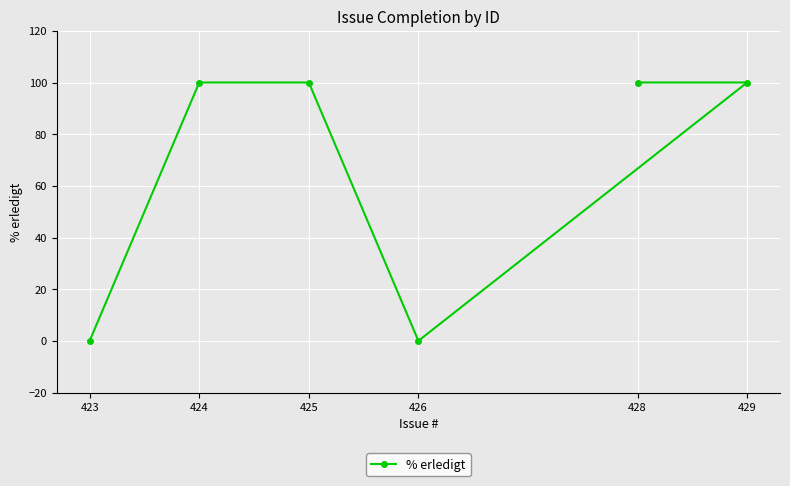

What is the sum of all values?

400